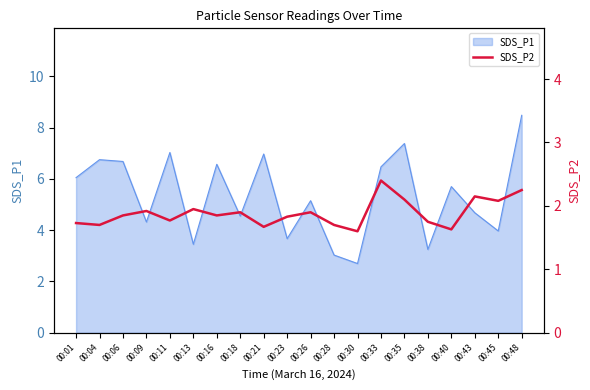

Is it true that SDS_P1 equals 7.1 at 00:26?

False